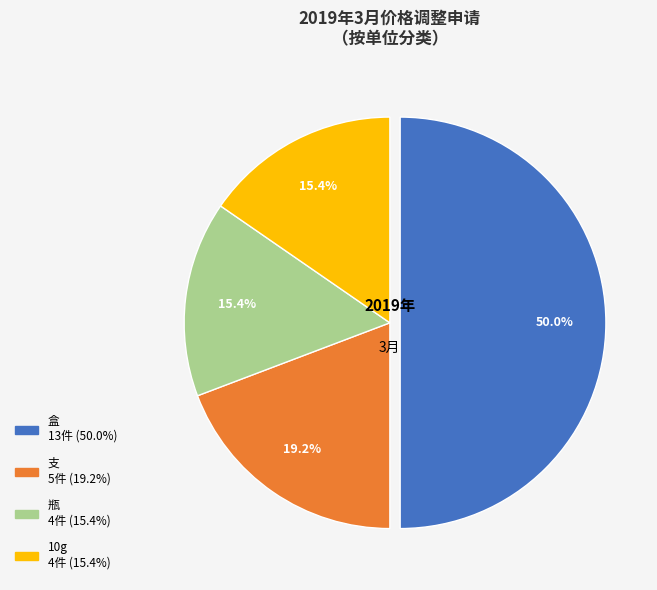

What percentage is NOT represented by 支?

80.8%